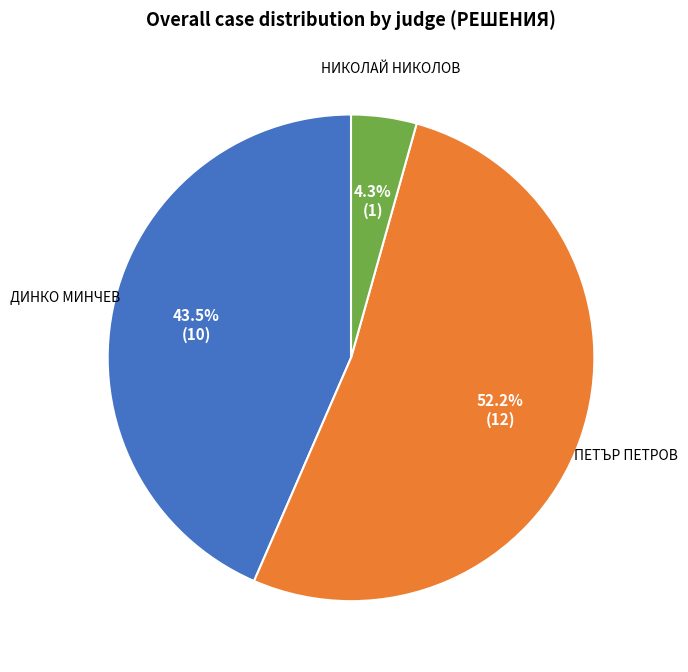

Which category has the biggest portion of the pie?

ПЕТЪР ПЕТРОВ